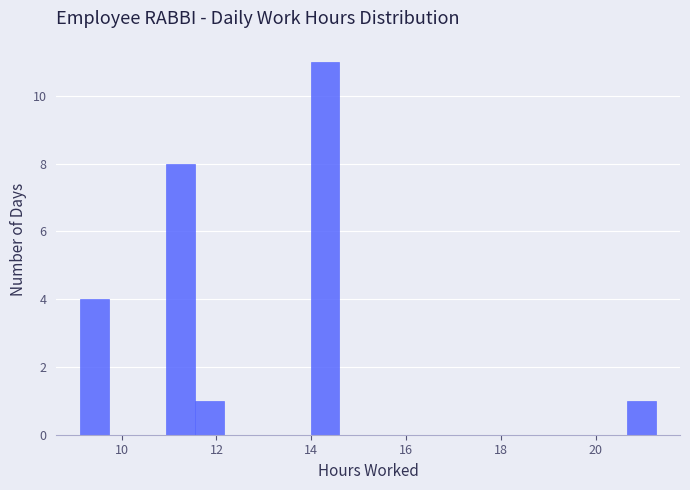

Around what value on the x-axis is the tallest bar? Give the approximate position of its centre, as read against the axis.

14.2